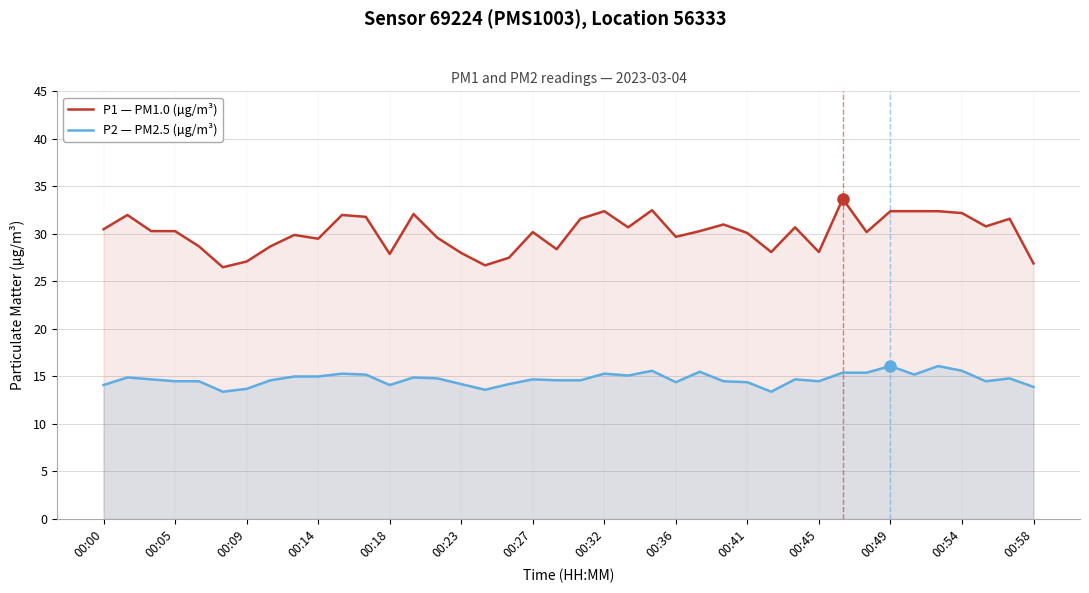

True or false: P2 — PM2.5 (µg/m³) and P1 — PM1.0 (µg/m³) intersect in this chart.

False